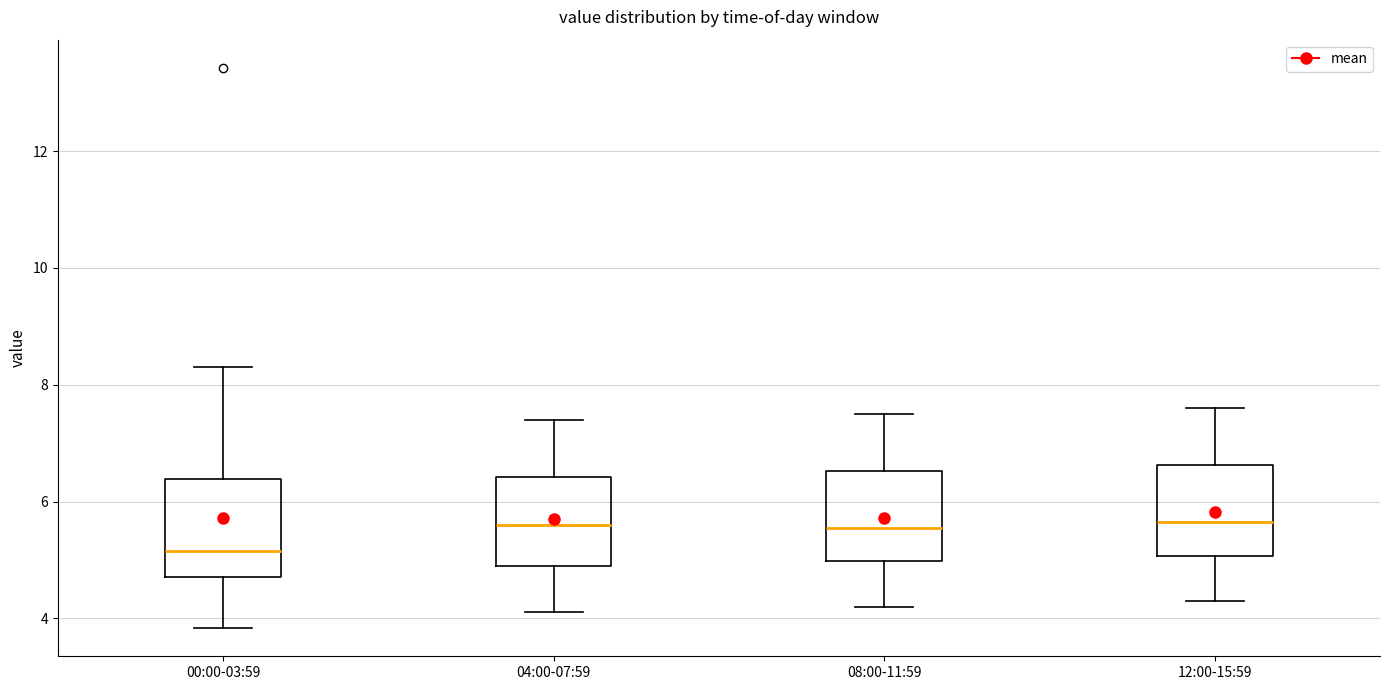

Where does the median line of the box for 00:00-03:59 sit on the y-axis? The values are not printed on the chart, so give them approximately, as read against the axis.

5.2